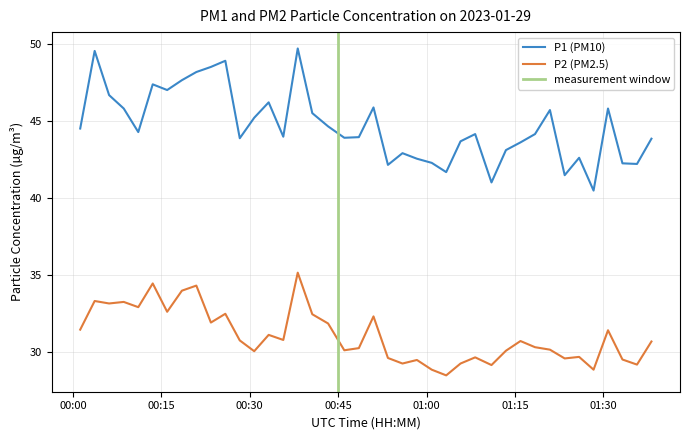

True or false: P1 has more than 1 points higher than both neighbors.

True